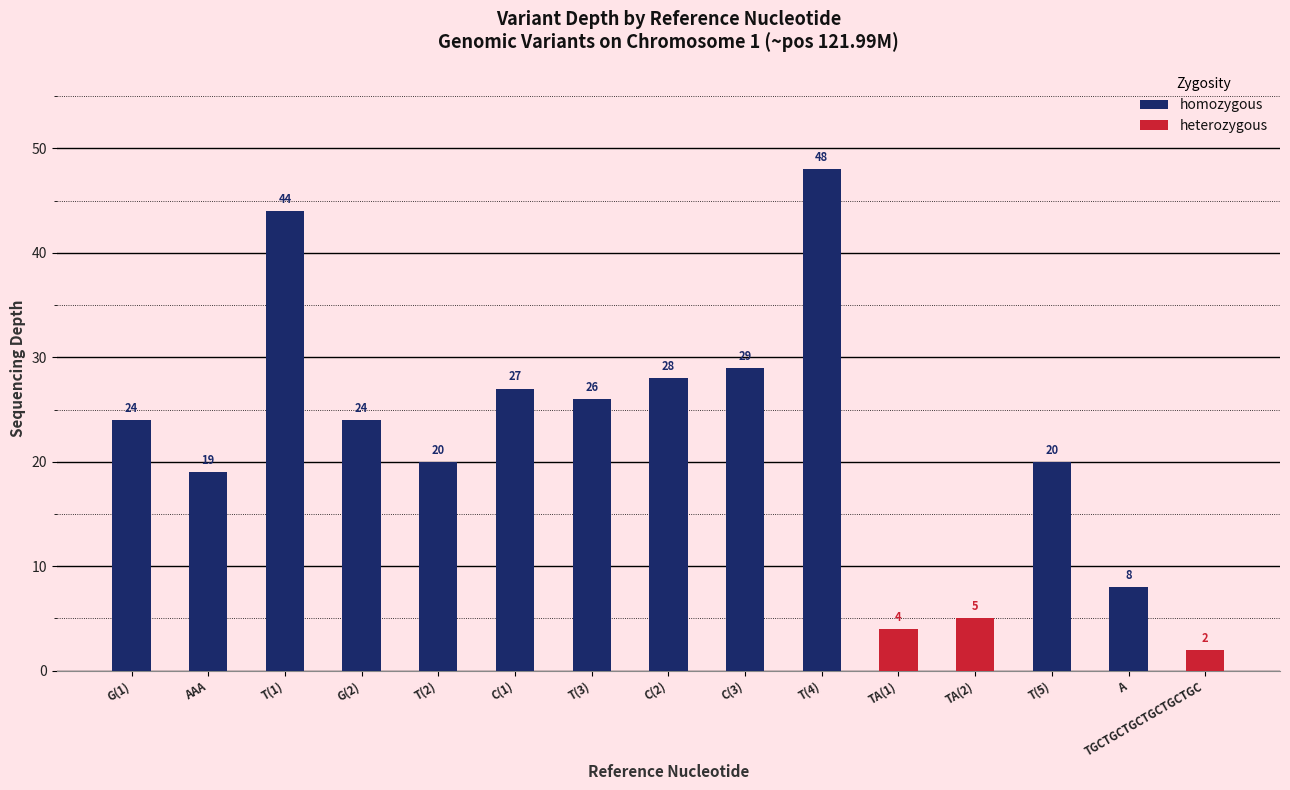

How many categories are shown in the chart?

15